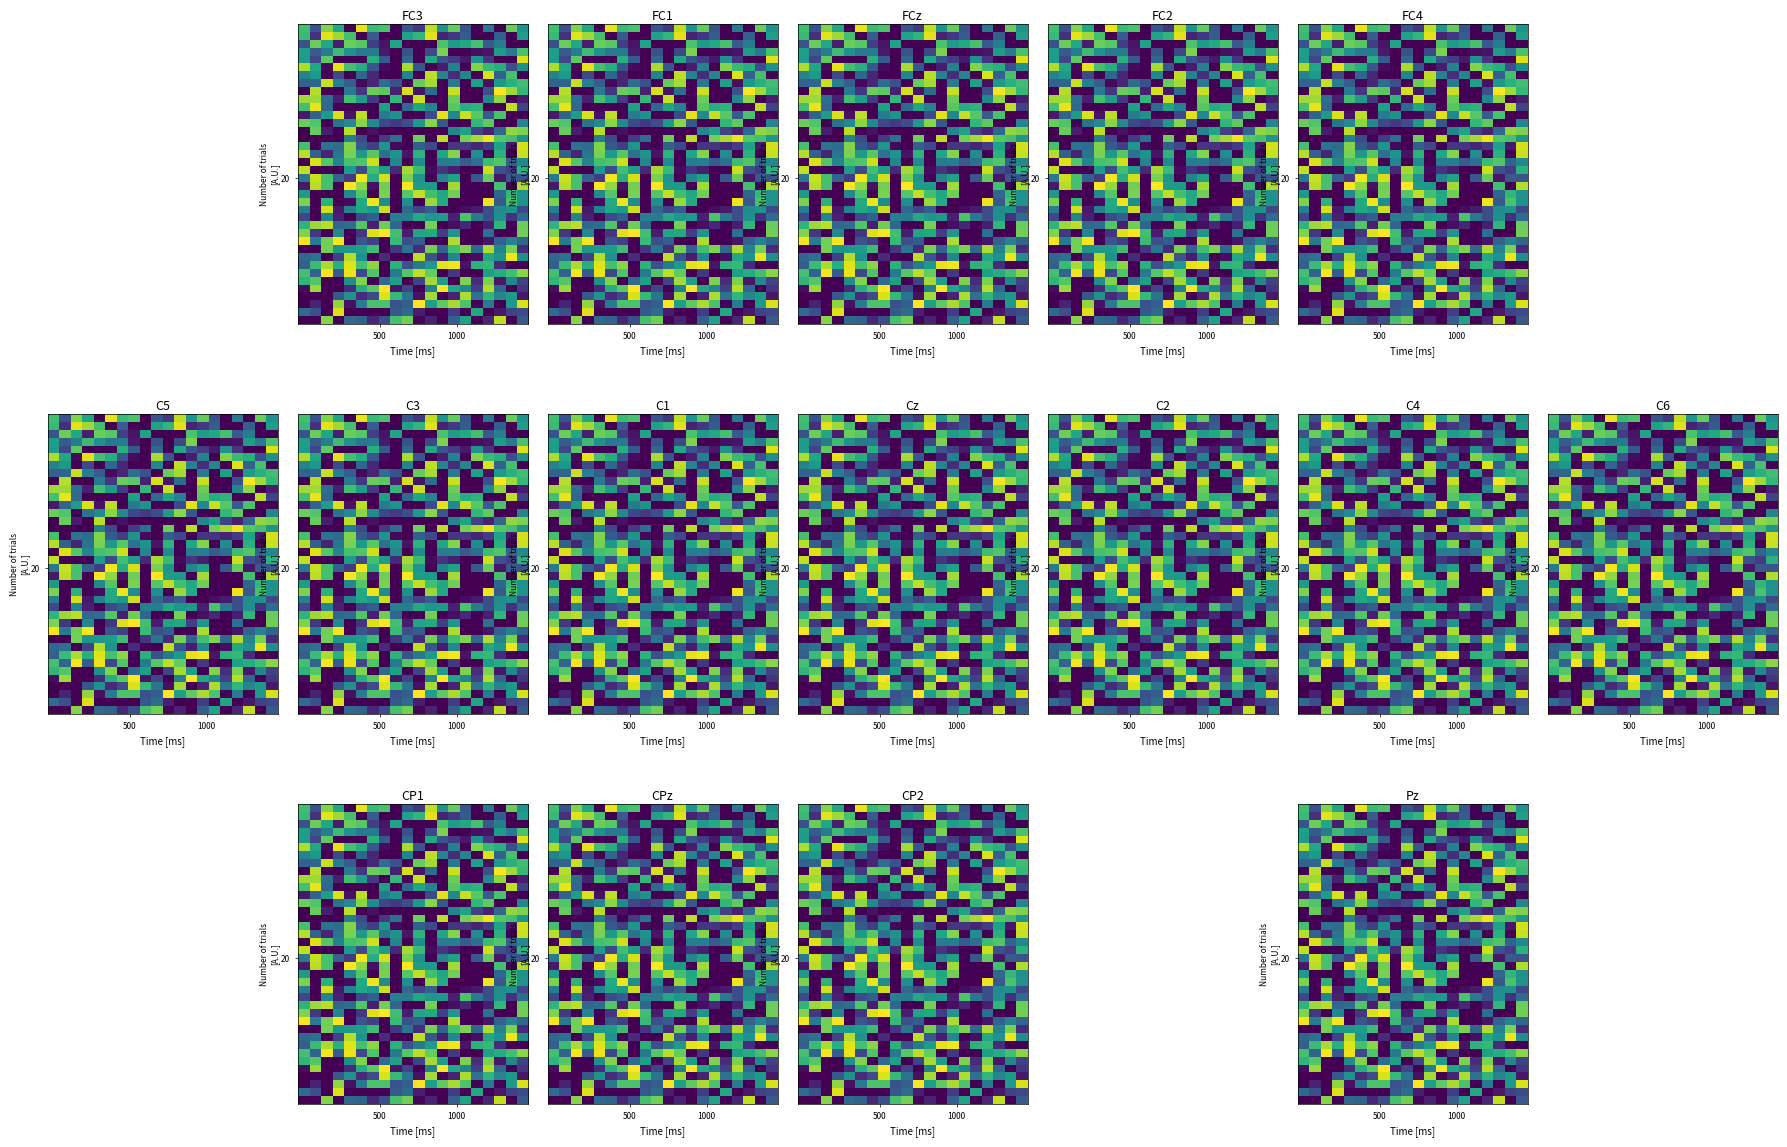

How many series are shown in this chart?

38